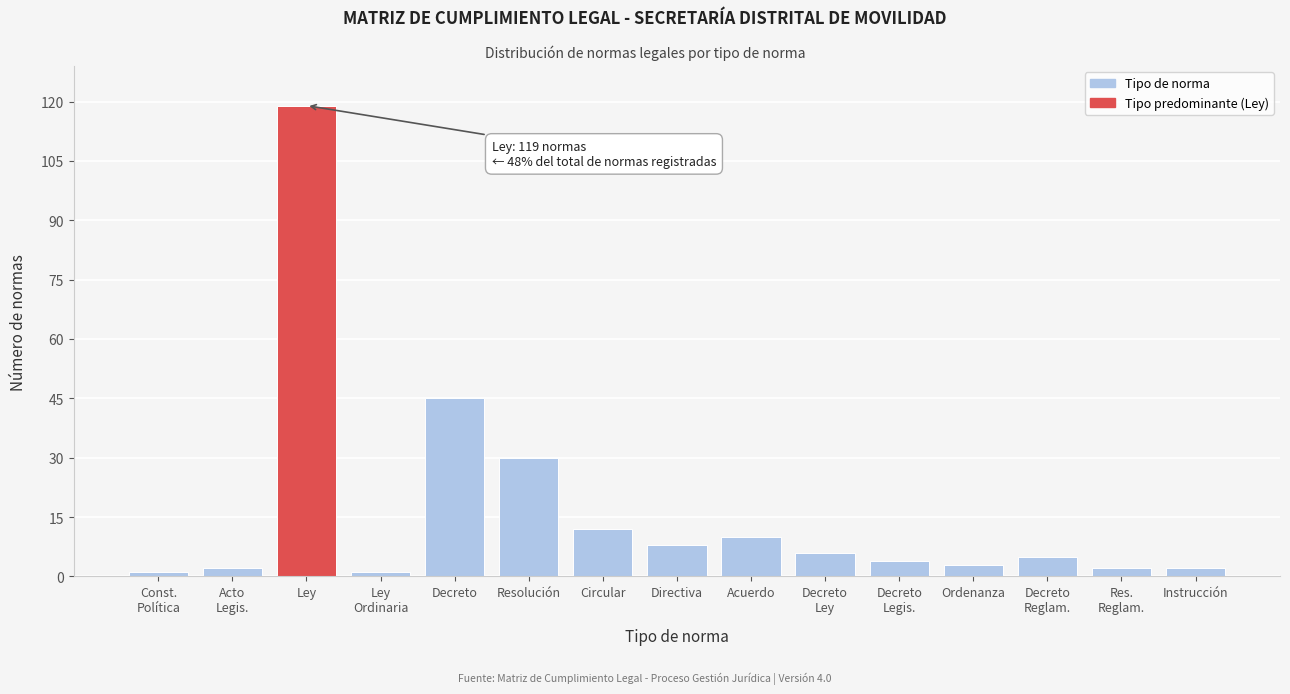

Reading left to right, extract all data points from this chart.

1	2	119	1	45	30	12	8	10	6	4	3	5	2	2